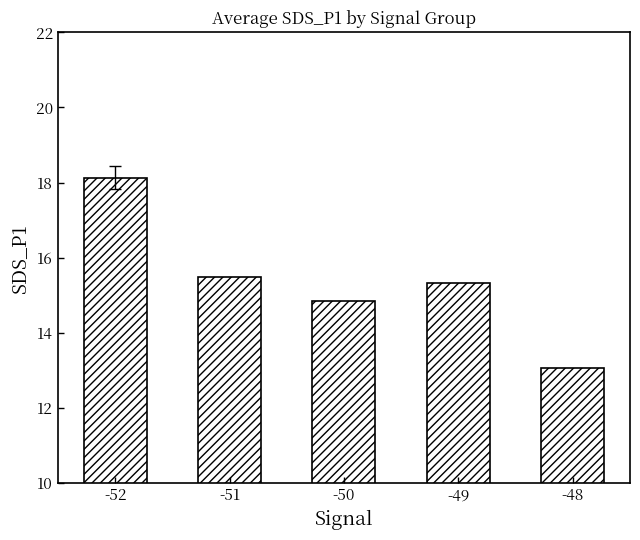

Read the value at -49.

15.3